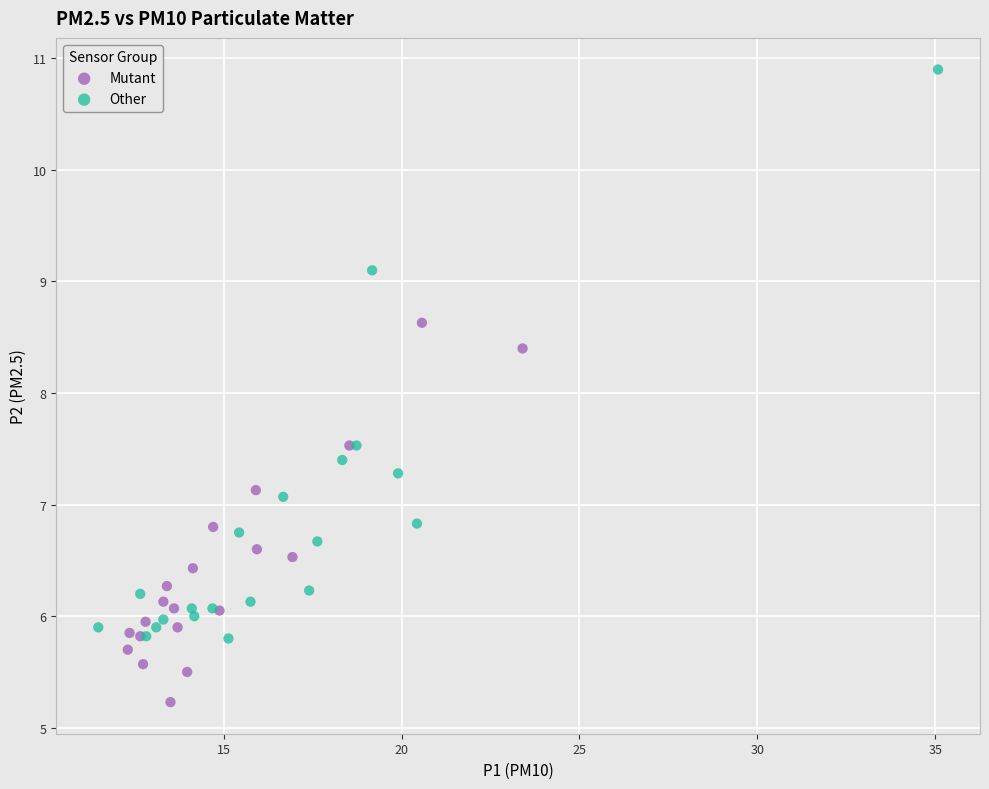

Which series reaches the maximum Y coordinate?

Other